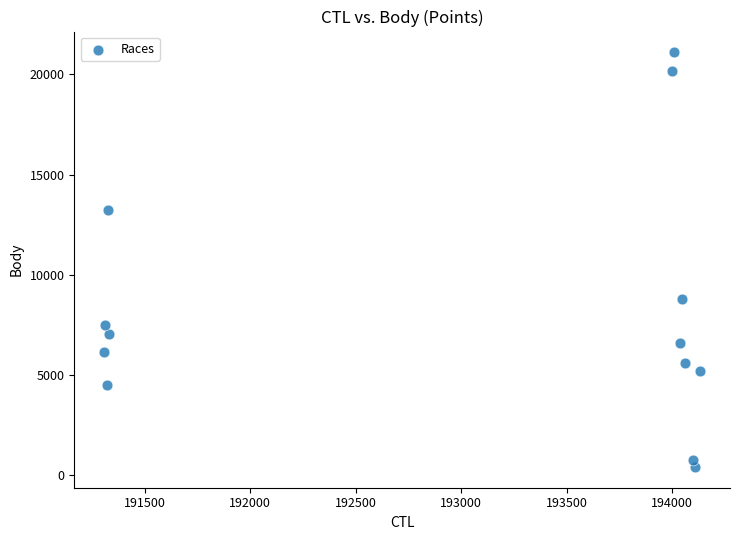

What is the range of Y values (max minus min)?

20696